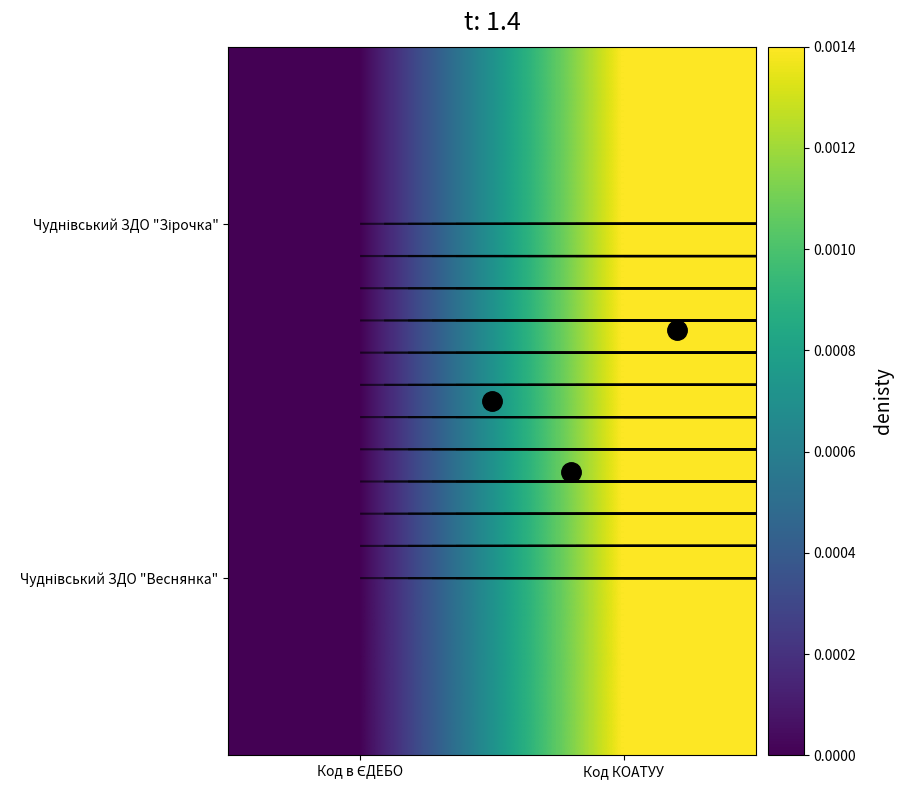

Between Код в ЄДЕБО and Код КОАТУУ, which is larger?

Код КОАТУУ